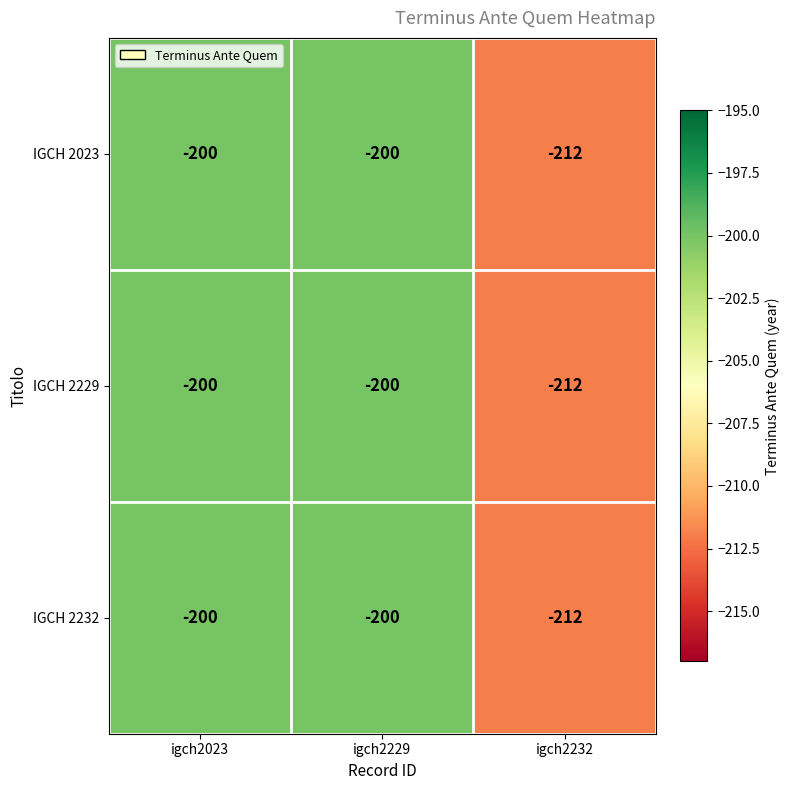

Reading left to right, list all the values displayed in this chart.

IGCH 2023: -200	-200	-212
IGCH 2229: -200	-200	-212
IGCH 2232: -200	-200	-212